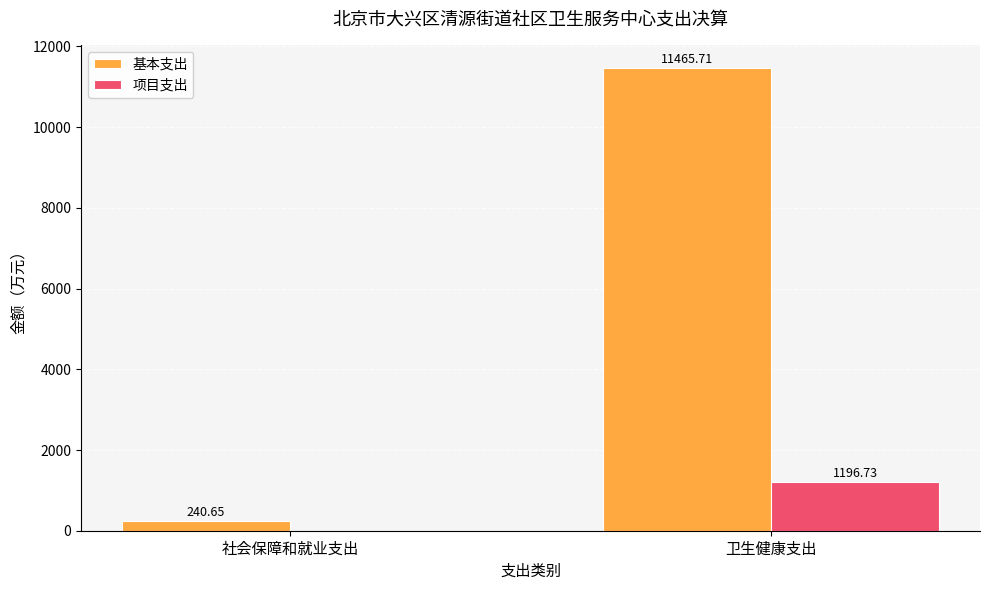

Where is 项目支出 nearest to the value 598?

社会保障和就业支出